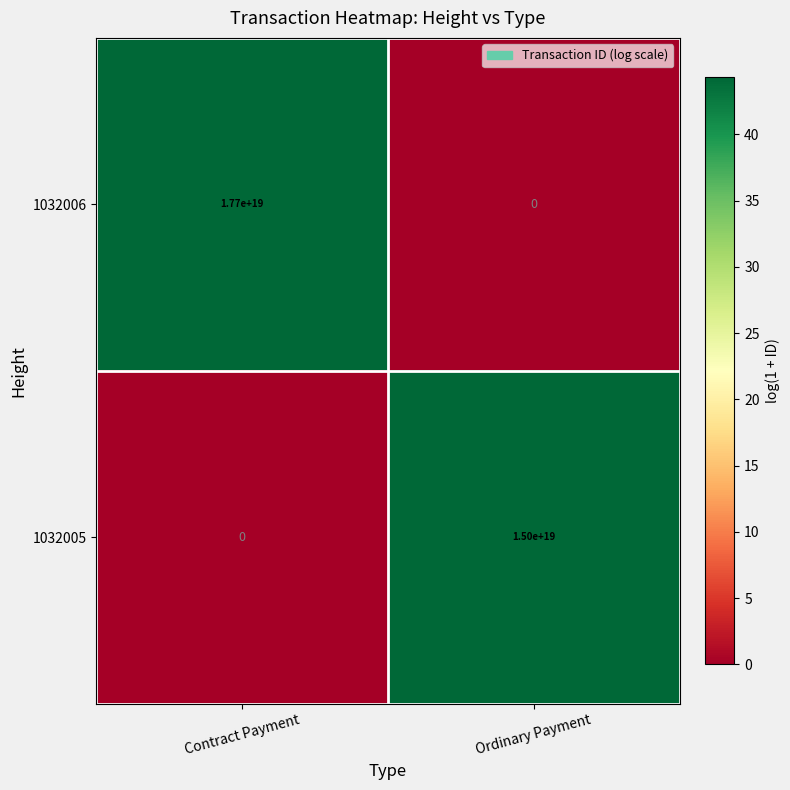

At which category is the sum across all series the highest?

Contract Payment